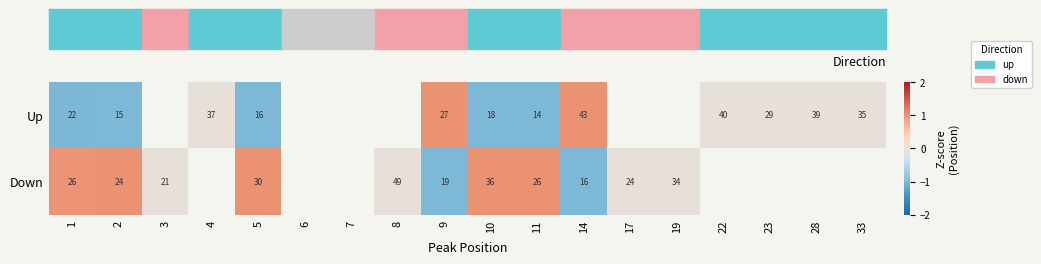

Is the value of Up at 23 greater than the value of Down at 14?

Yes